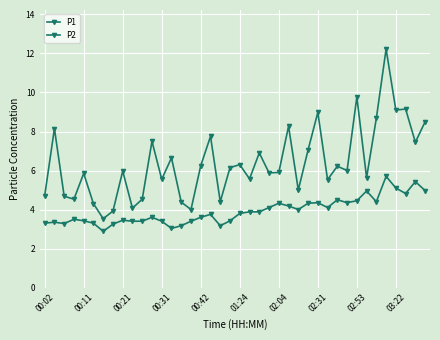

How many categories are shown in the chart?

40